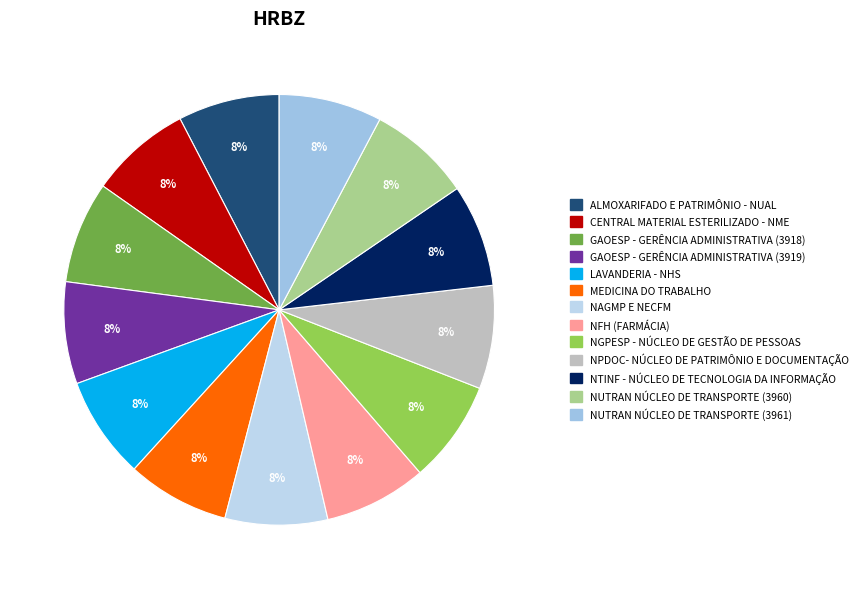

How many segments does this pie chart have?

13